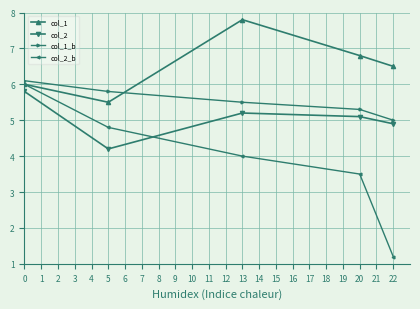

How many lines are shown in the chart?

4